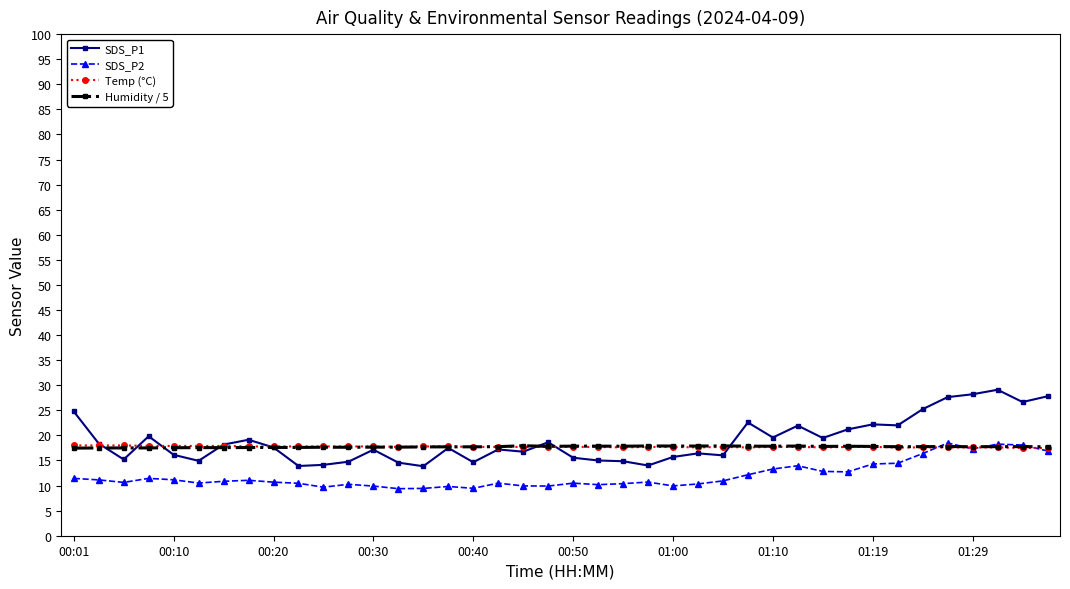

Which series has the largest range (max minus min)?

SDS_P1